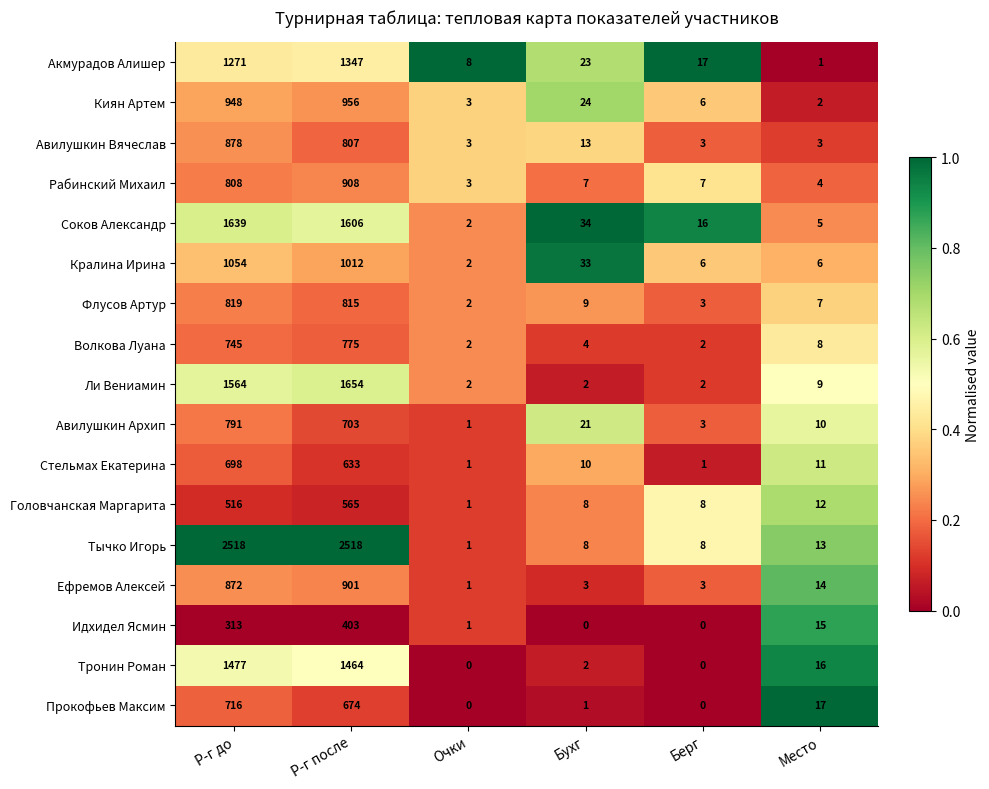

True or false: Кралина Ирина has a value of 3 at Берг.

False